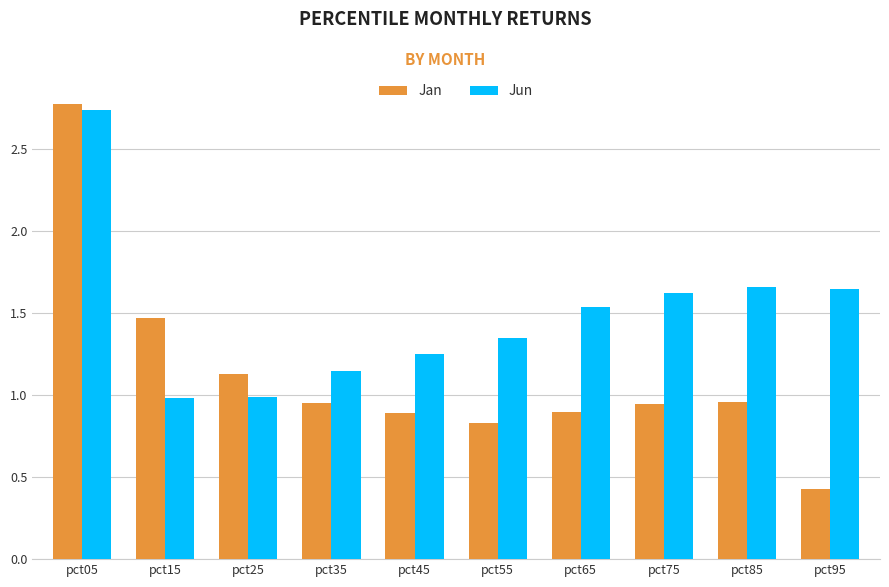

Between pct05 and pct25, which series saw the biggest shift?

Jun